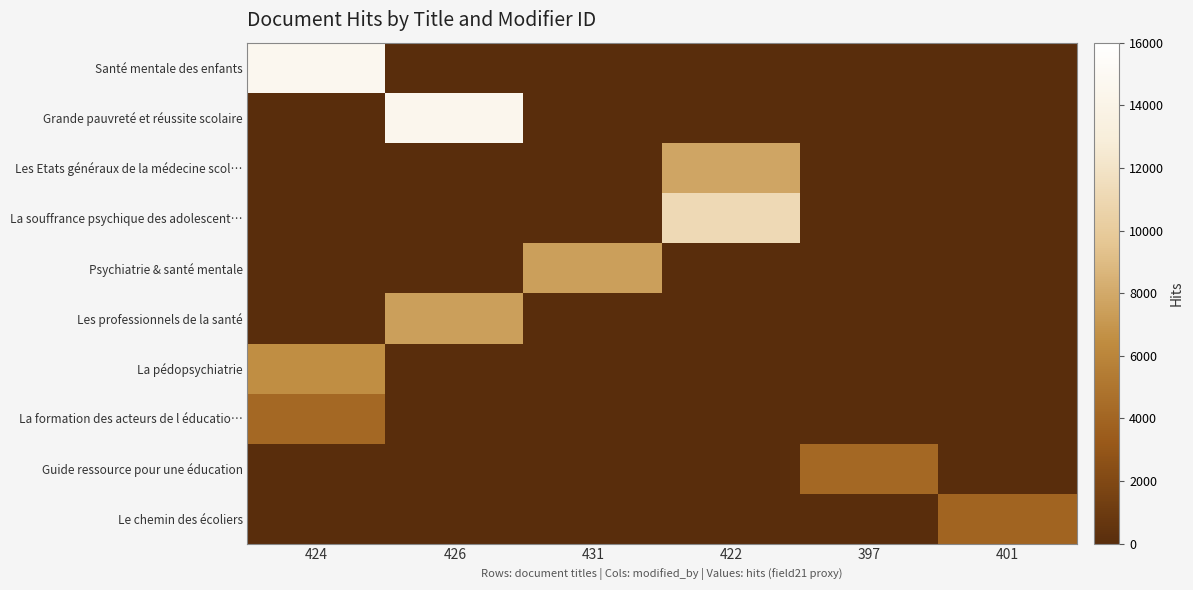

At how many categories does at least one series exceed 621?

6